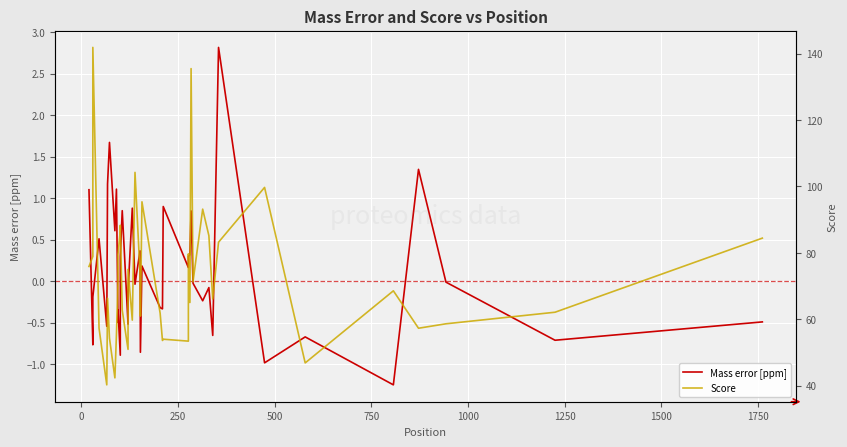

What is the maximum value for Score?

141.9